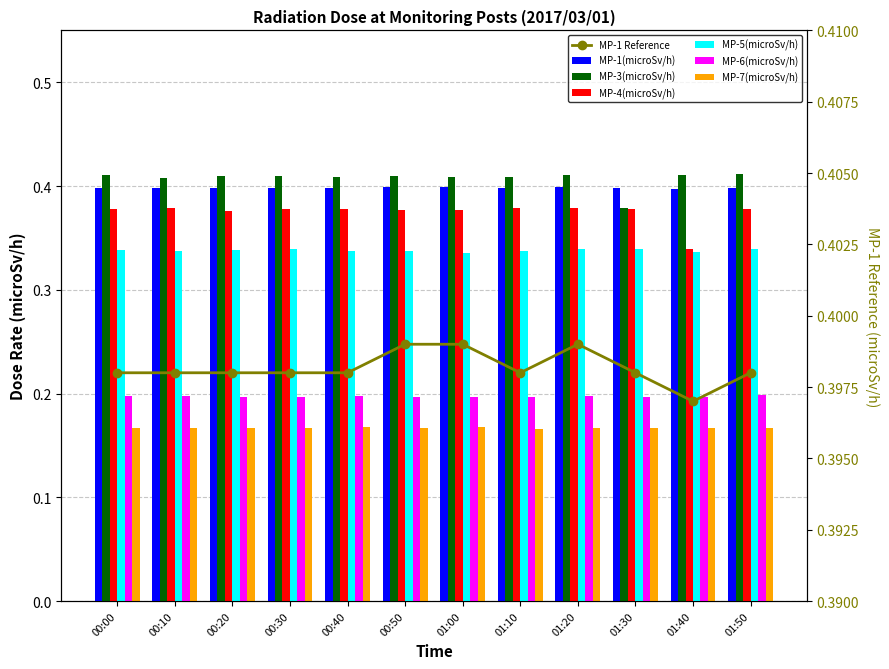

Which series changed the most between 01:20 and 01:30?

MP-3(microSv/h)